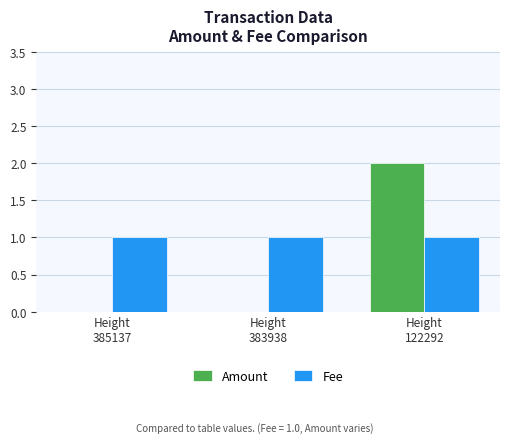

Which series has the largest total across all categories?

Fee